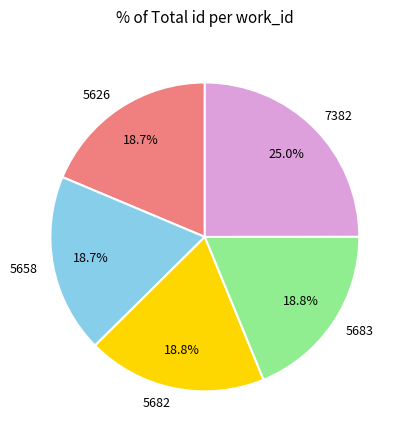

To the nearest percent, what portion does 5683 represent?

19%